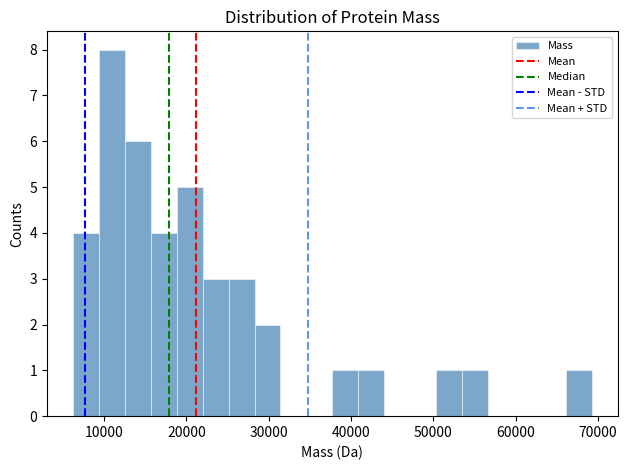

Read against the x-axis, roughly where is the centre of the tallest bar?

11000